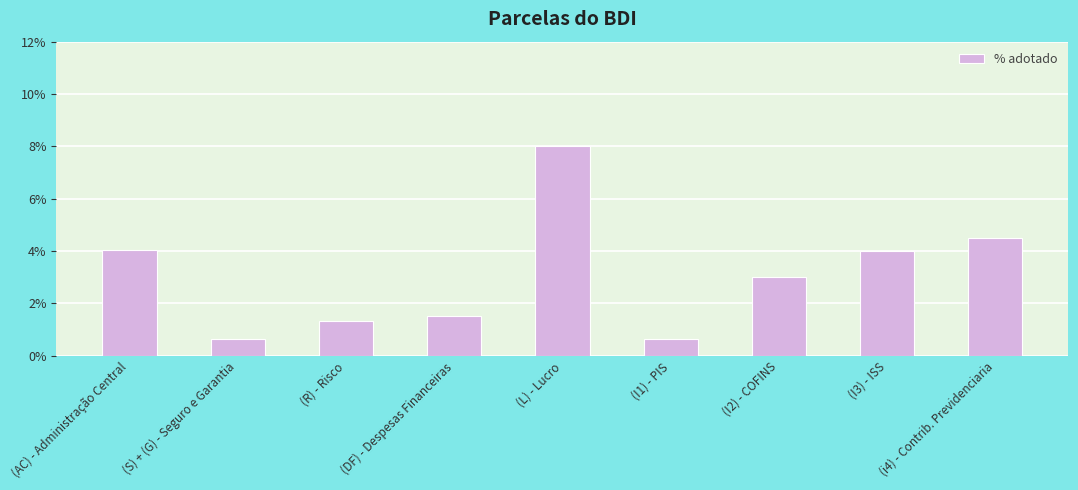

The chart shows a value of 4.0 at (I3) - ISS. True or false?

True